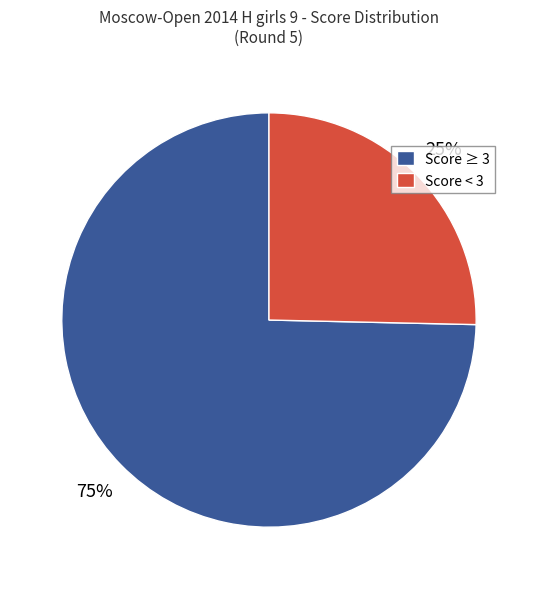

Rank the categories by value from lowest to highest.

Score < 3, Score ≥ 3